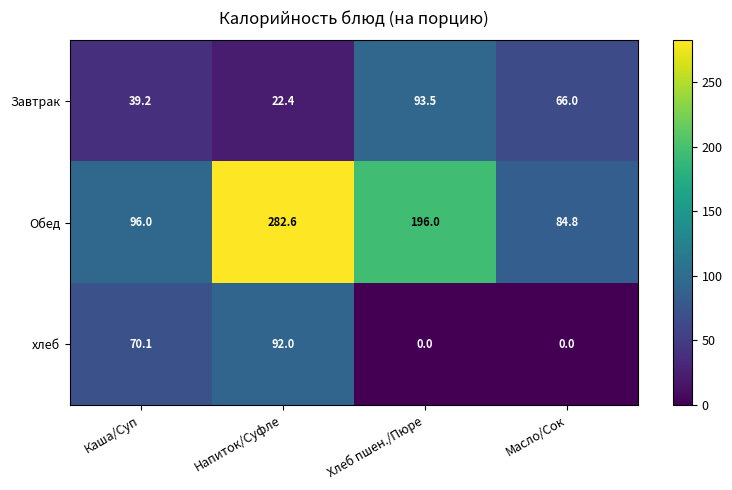

At how many categories does at least one series exceed 277?

1